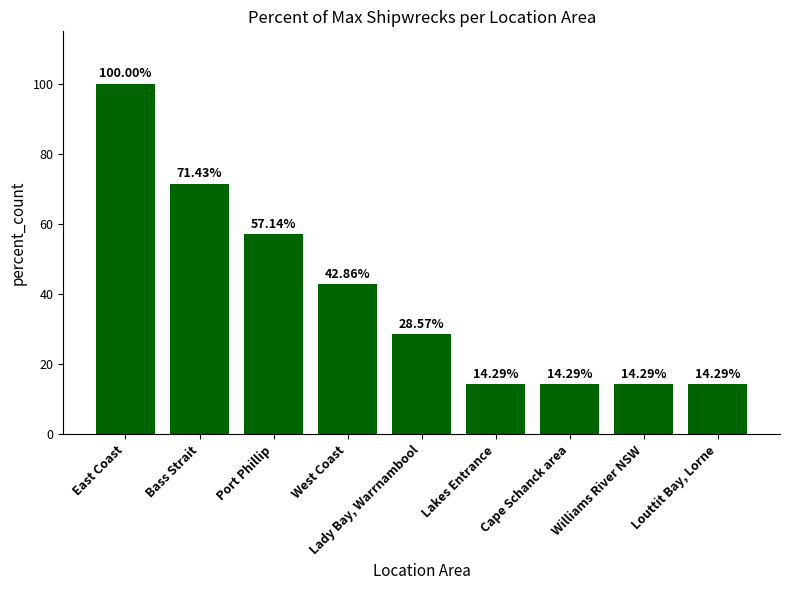

Reading right to left, transcribe all the data shown in this chart.

Louttit Bay, Lorne=14.3	Williams River NSW=14.3	Cape Schanck area=14.3	Lakes Entrance=14.3	Lady Bay, Warrnambool=28.6	West Coast=42.9	Port Phillip=57.1	Bass Strait=71.4	East Coast=100.0